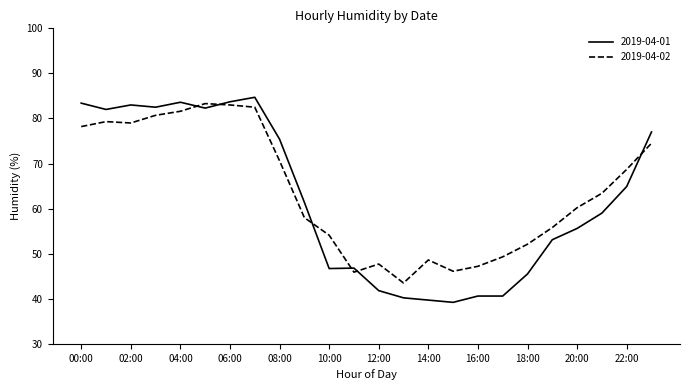

Which series has the largest range (max minus min)?

2019-04-01